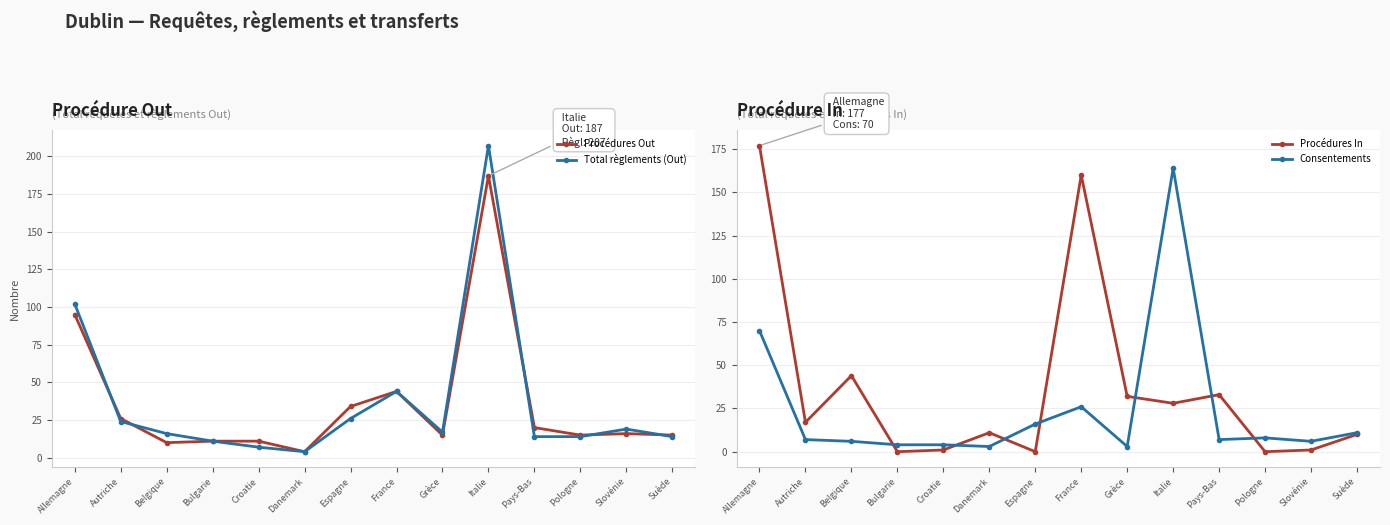

What is the approximate value of Procédures In at Suède?

10